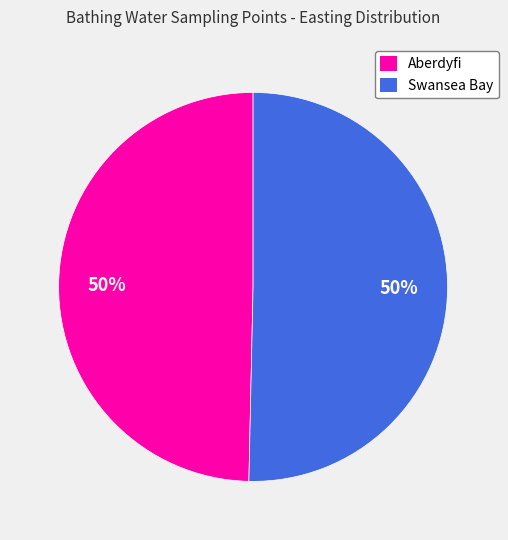

How many segments does this pie chart have?

2